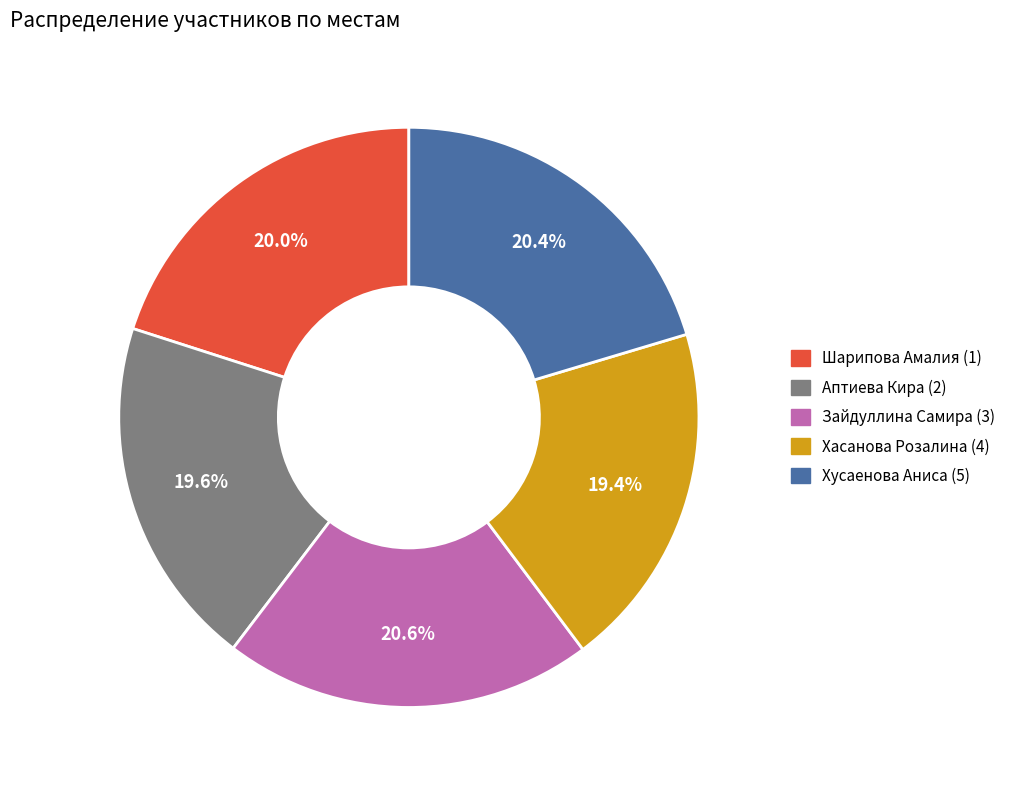

Does any single category account for the majority?

No